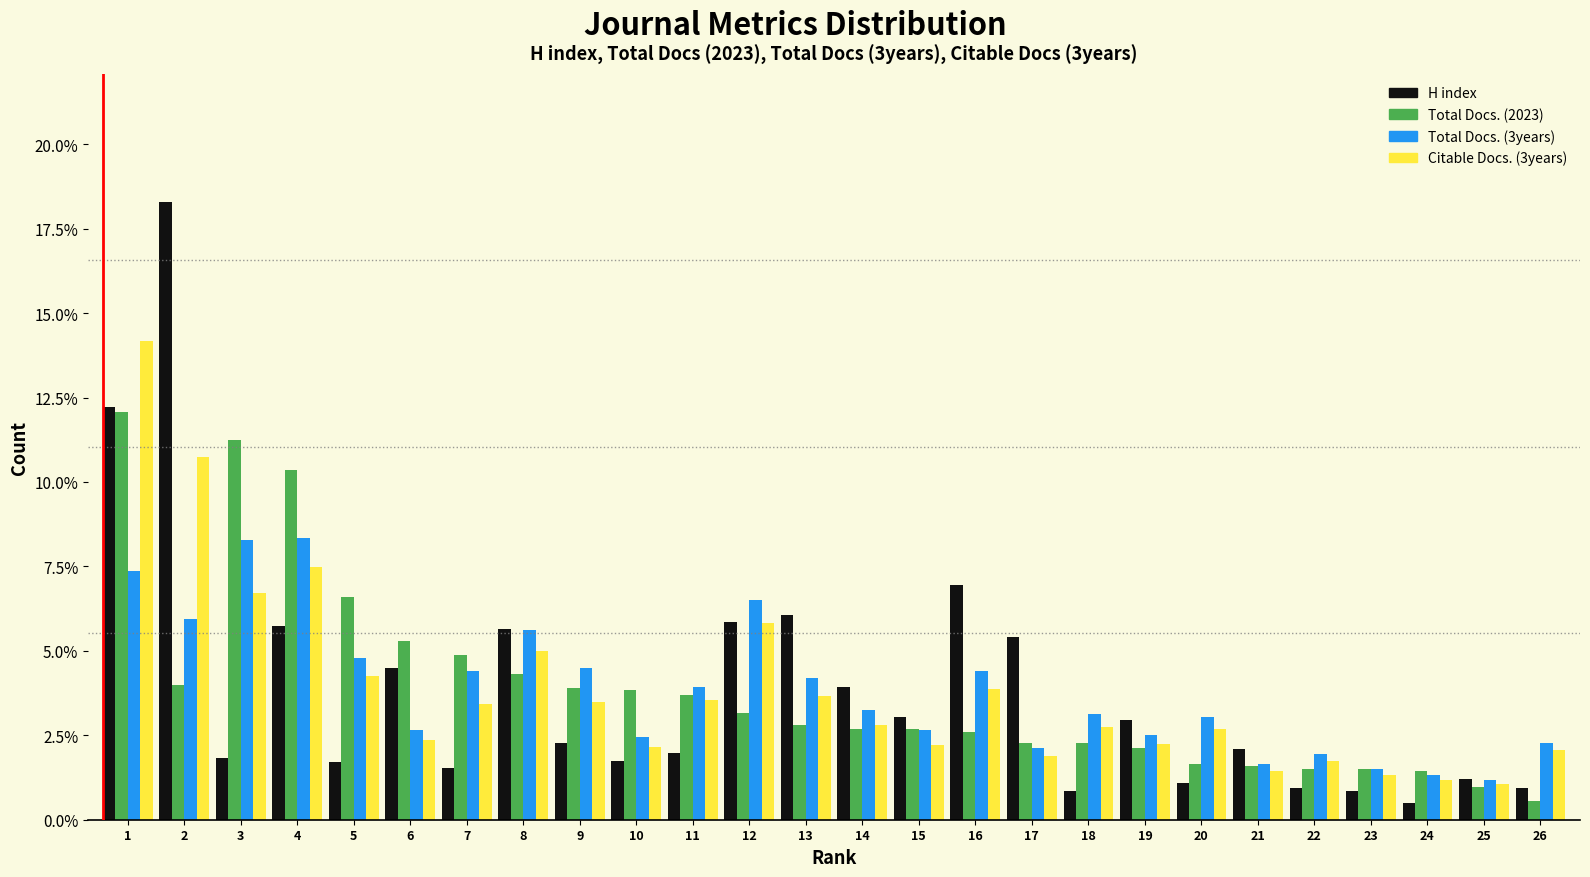

What is the average value of the Total Docs. (2023) series?

3.8